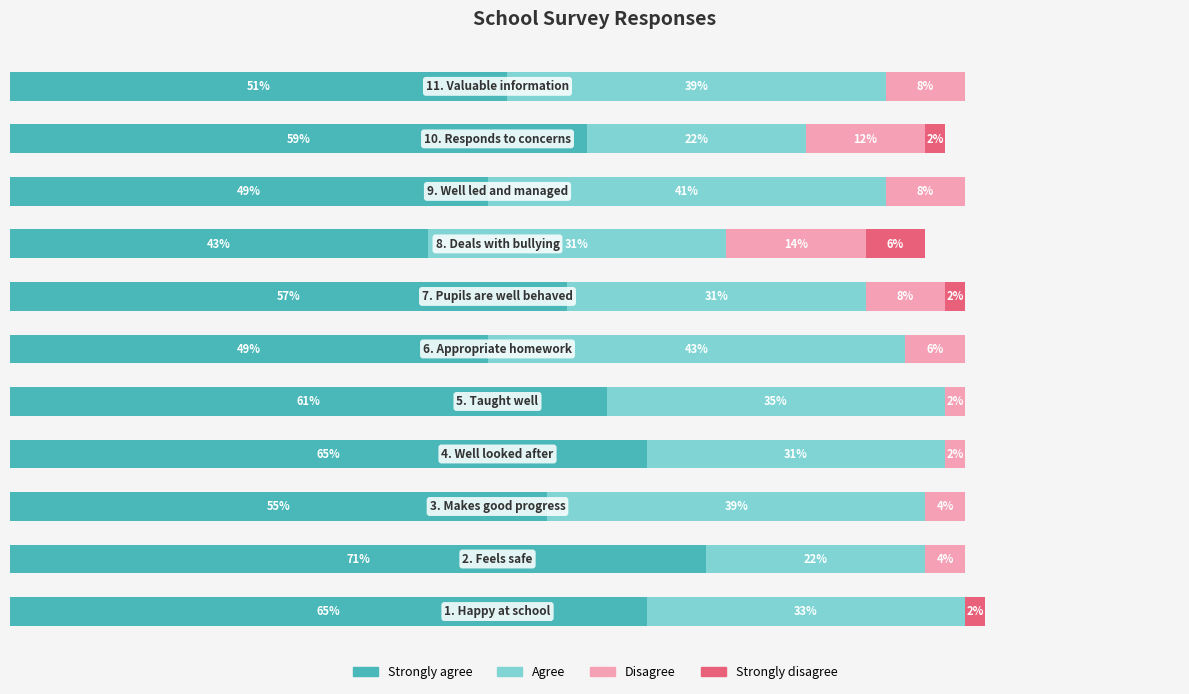

What is the value of the Disagree bar at the 3rd from the left?

4.1